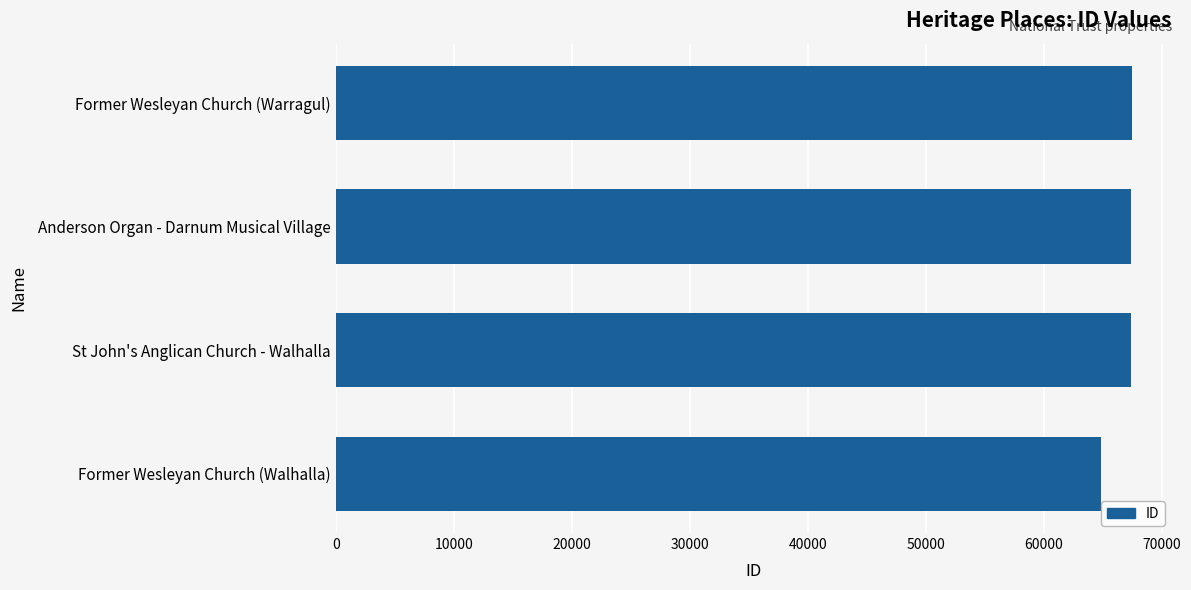

What is the greatest value displayed?

67473